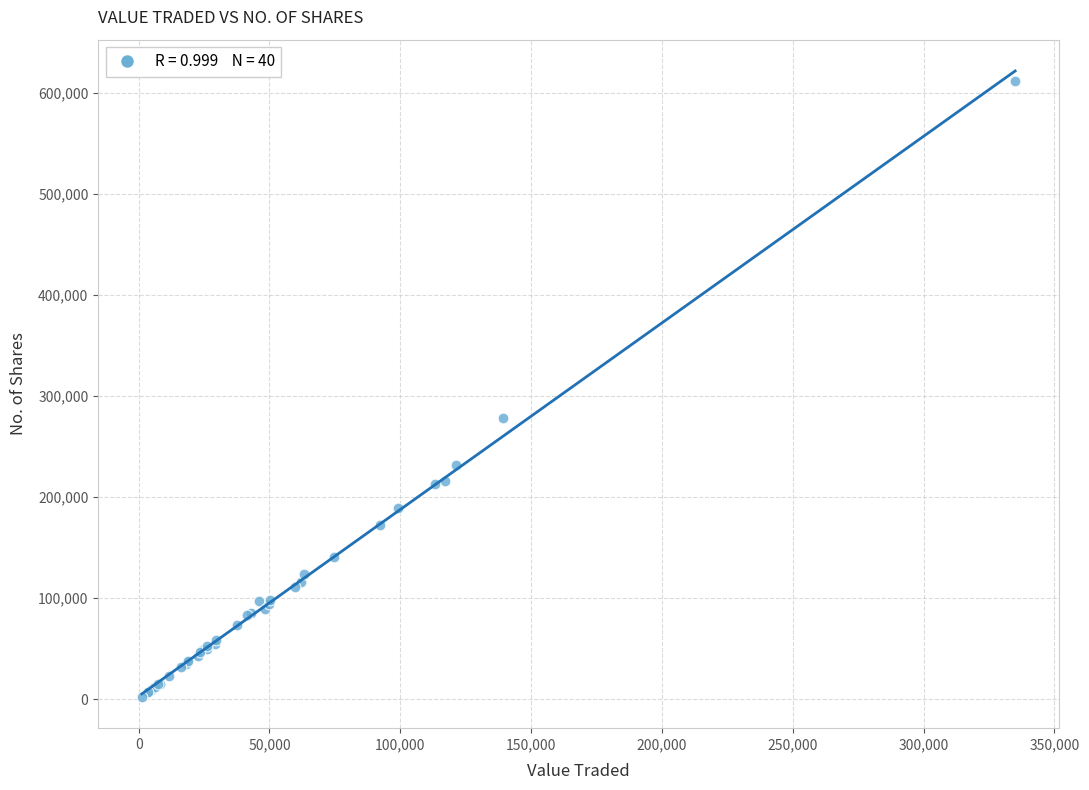

What Y value in the scatter plot is closest to 306711?

278620